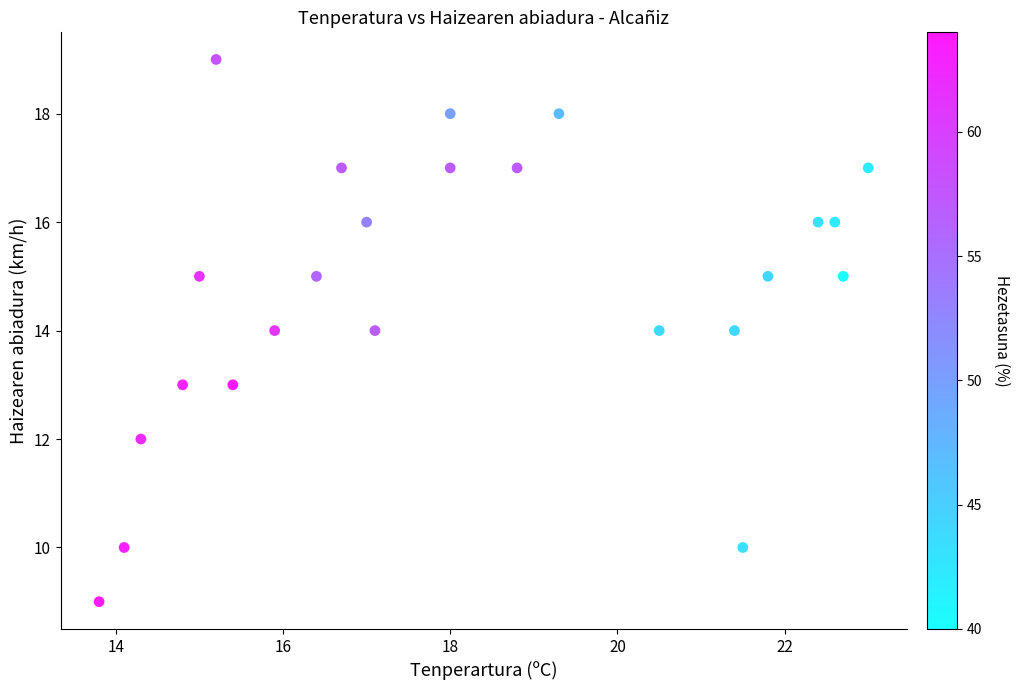

What is the range of Y values (max minus min)?

10